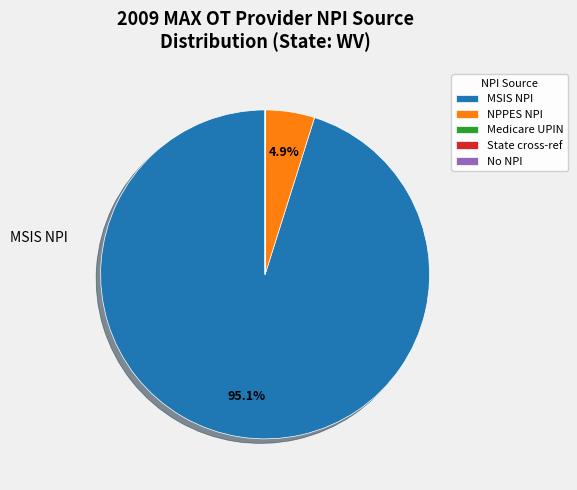

Which category accounts for the majority?

MSIS NPI